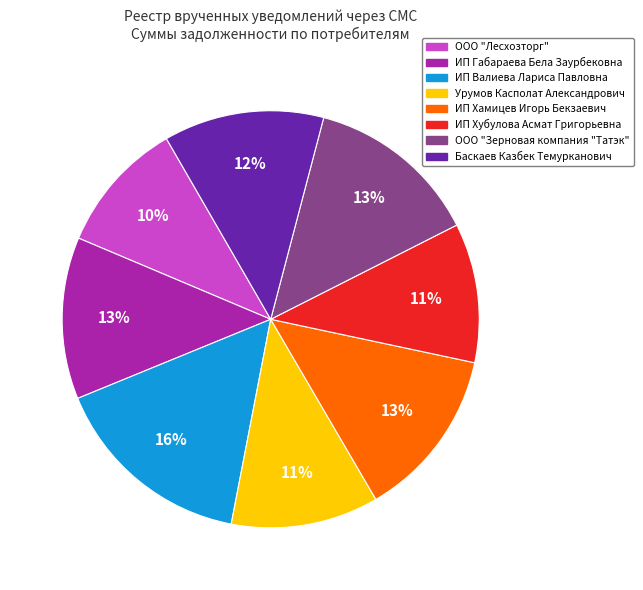

What is the largest slice in the pie chart?

ИП Валиева Лариса Павловна